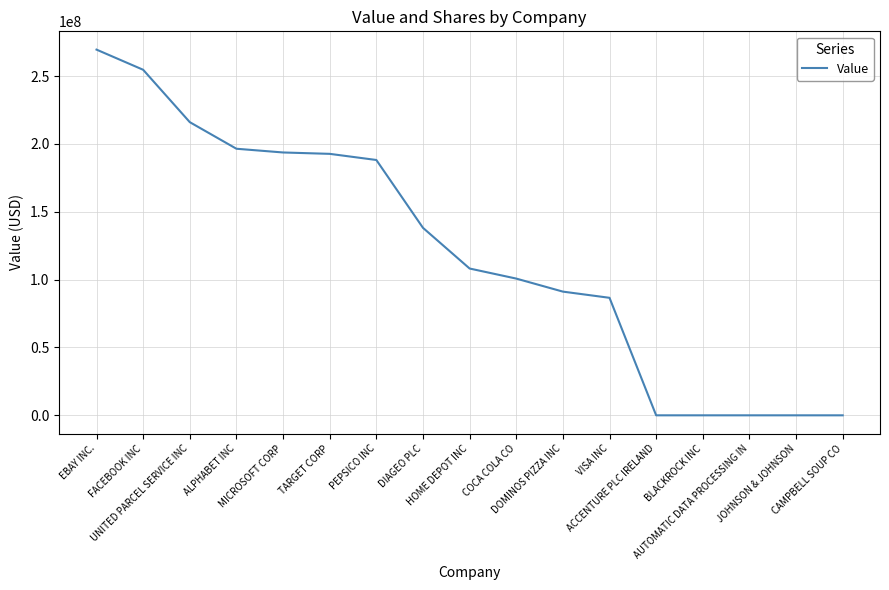

Rank the categories by value from highest to lowest.

EBAY INC., FACEBOOK INC, UNITED PARCEL SERVICE INC, ALPHABET INC, MICROSOFT CORP, TARGET CORP, PEPSICO INC, DIAGEO PLC, HOME DEPOT INC, COCA COLA CO, DOMINOS PIZZA INC, VISA INC, ACCENTURE PLC IRELAND, BLACKROCK INC, AUTOMATIC DATA PROCESSING IN, JOHNSON & JOHNSON, CAMPBELL SOUP CO